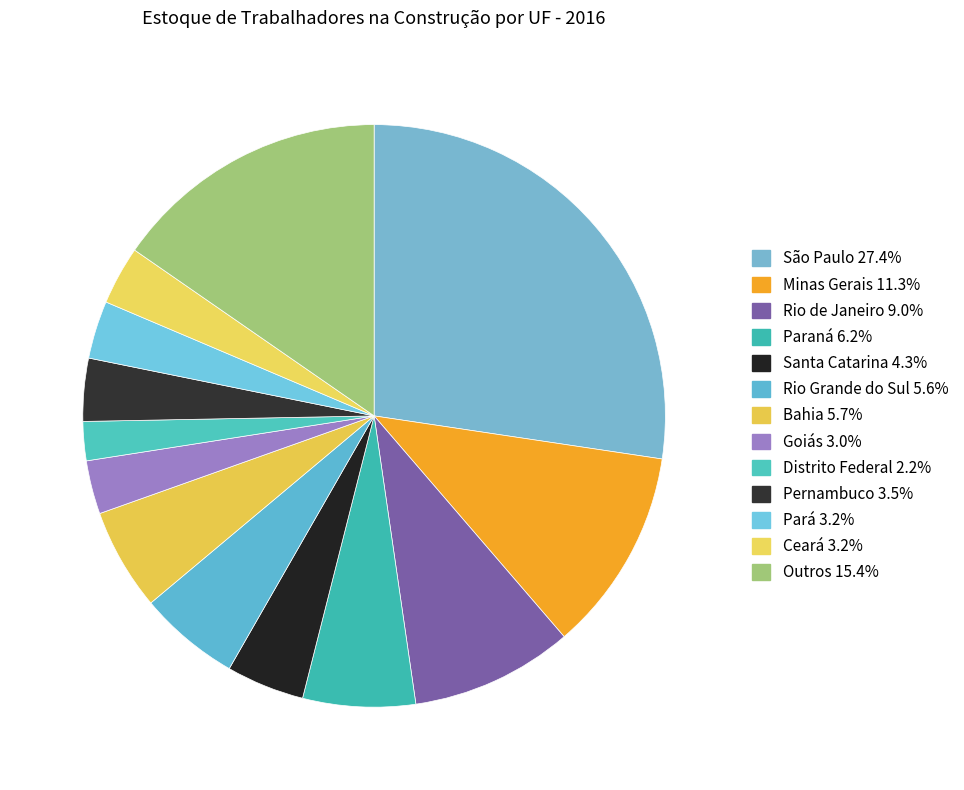

To the nearest percent, what portion does Outros represent?

15%